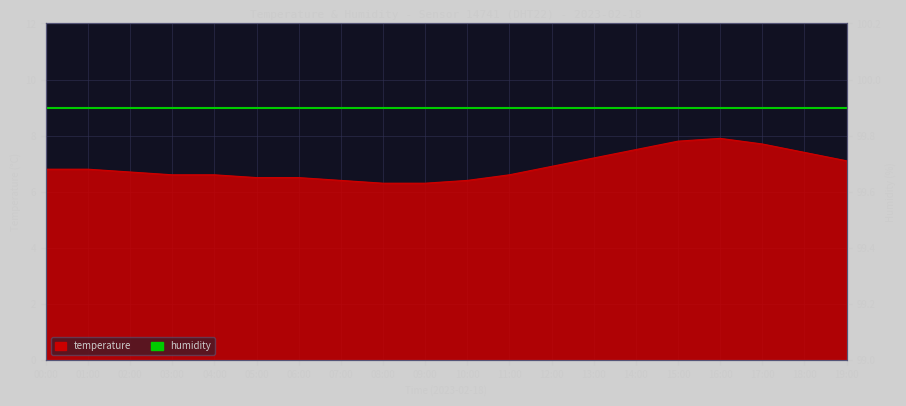

The value at 15:00 is 7.8. True or false?

True